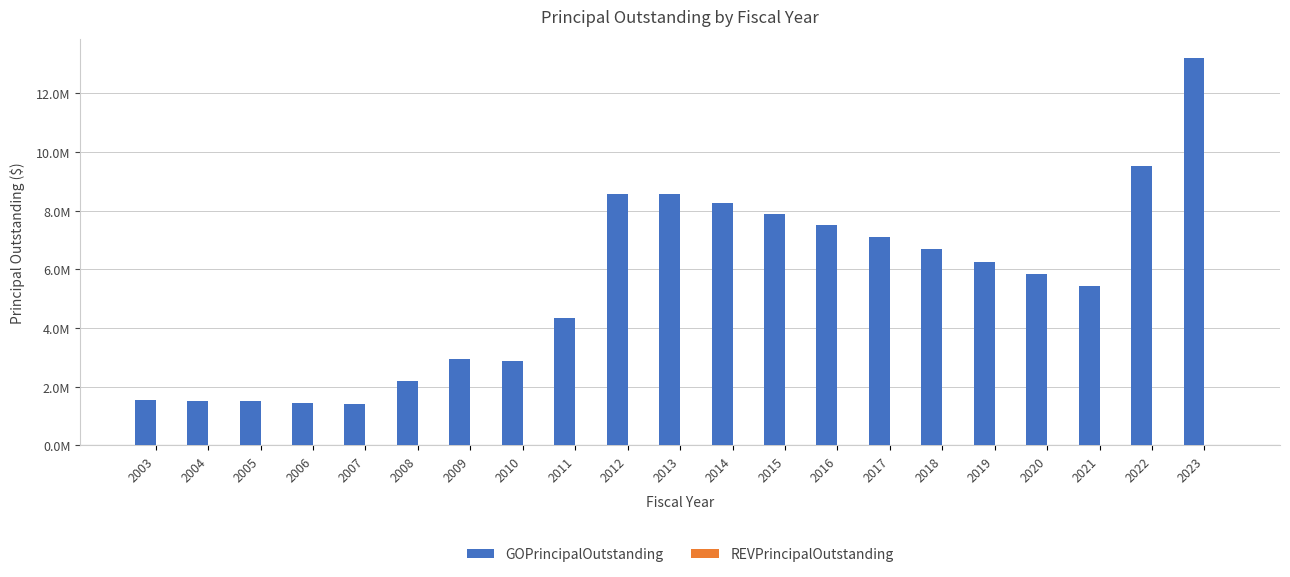

Are the bars horizontal?

No